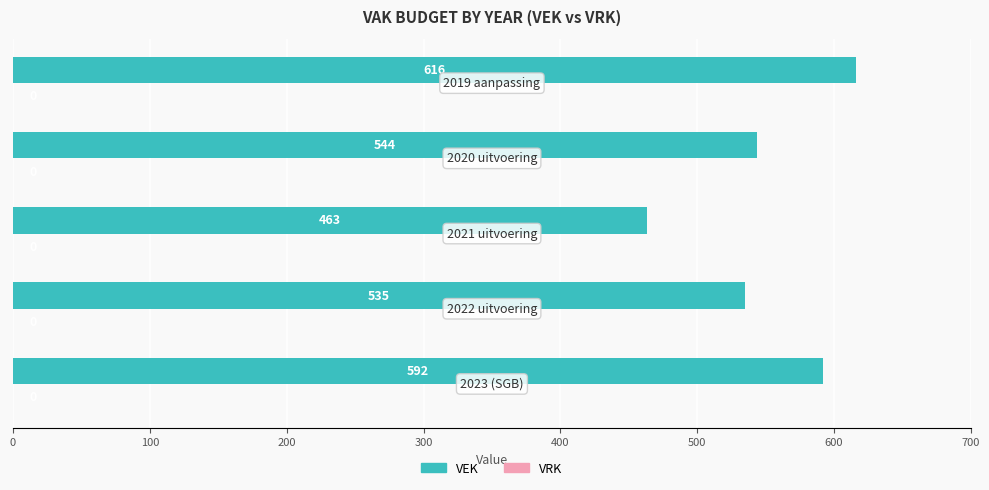

What is the maximum value shown in the chart?

616